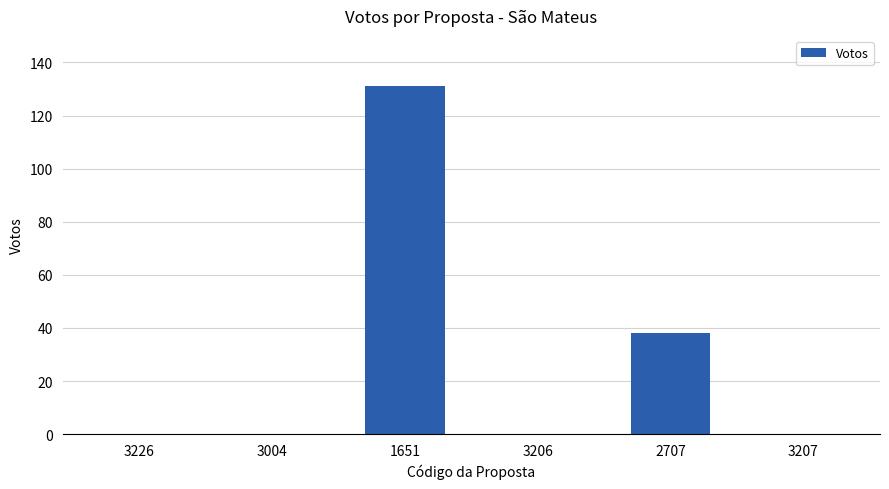

Count the number of data series in this chart.

1